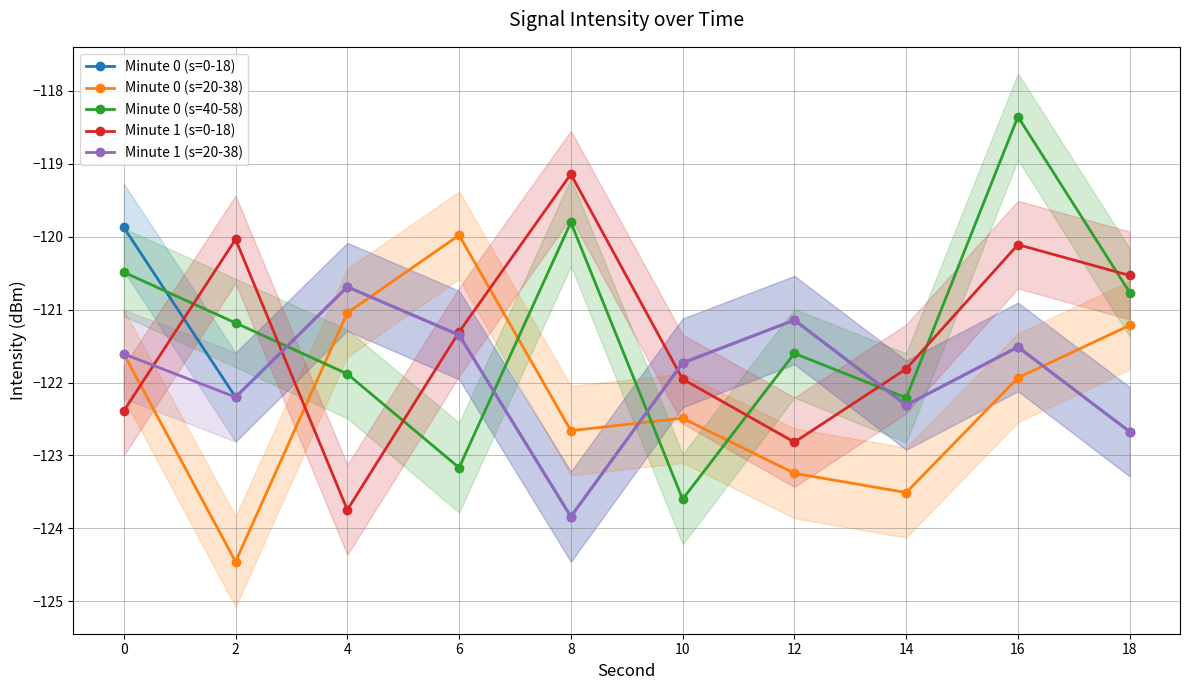

How many data points in Minute 0 (s=20-38) are above -121?

1